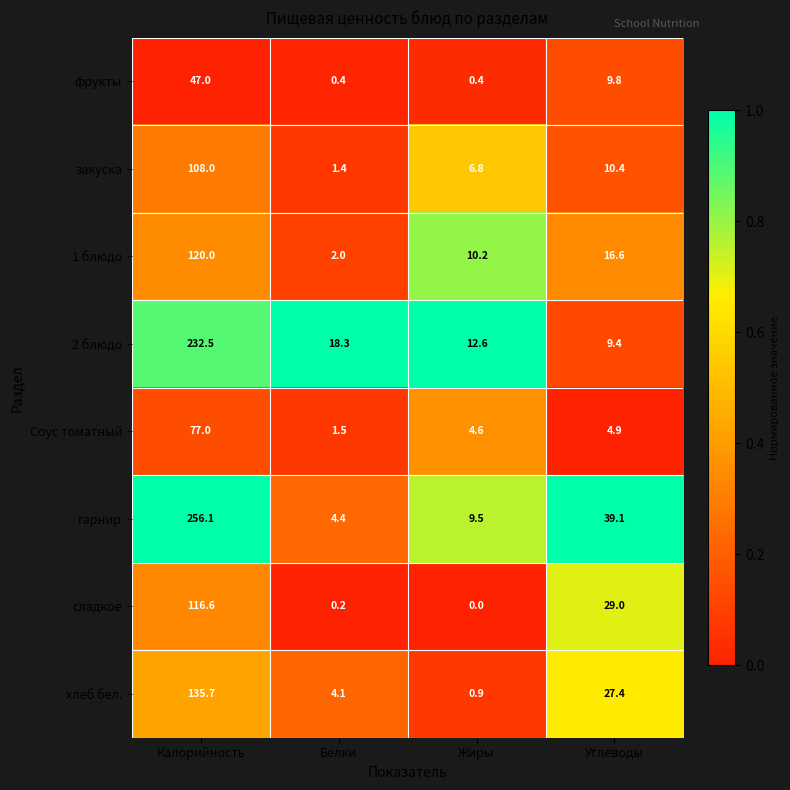

What is the total value across all series at Углеводы?

146.6